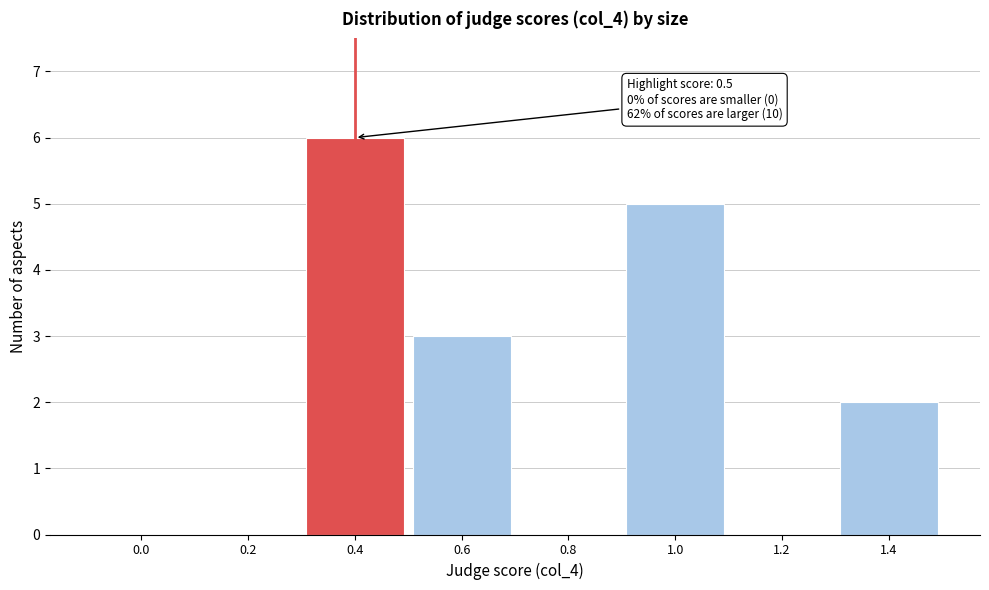

Reading left to right, list all the values displayed in this chart.

0.0=0	0.2=0	0.4=6	0.6=3	0.8=0	1.0=5	1.2=0	1.4=2